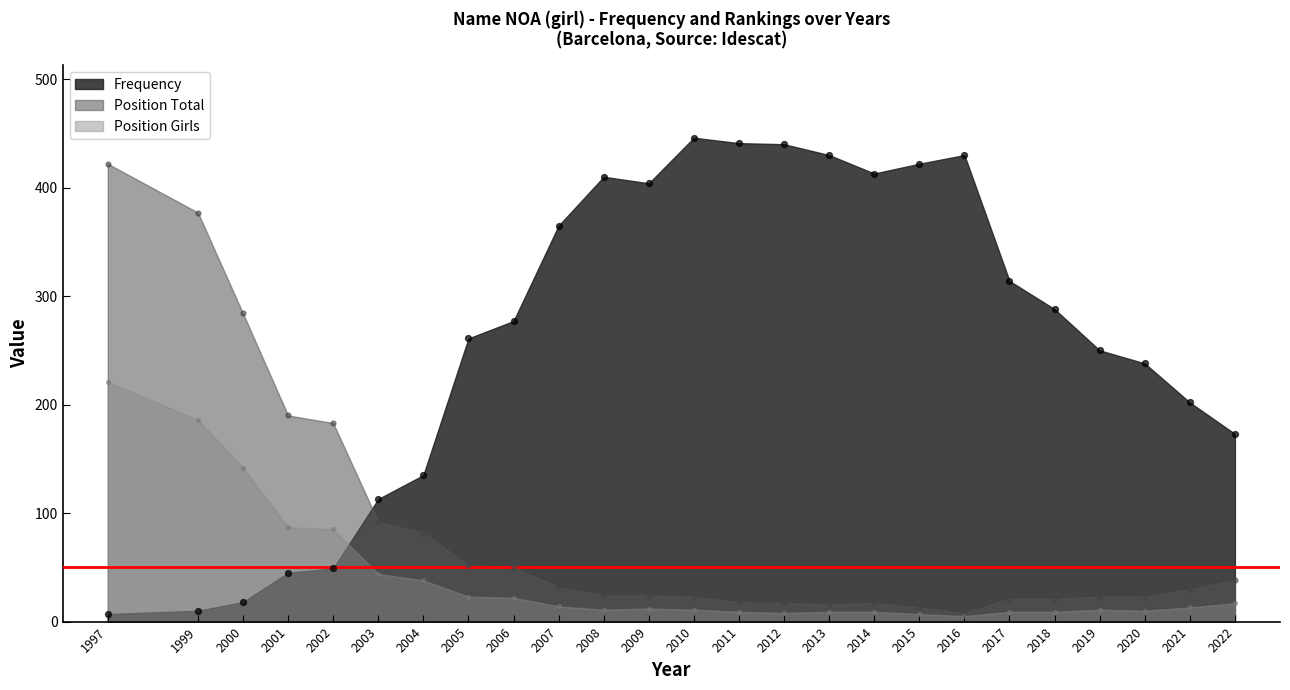

Which series contains the highest Y value?

Frequency